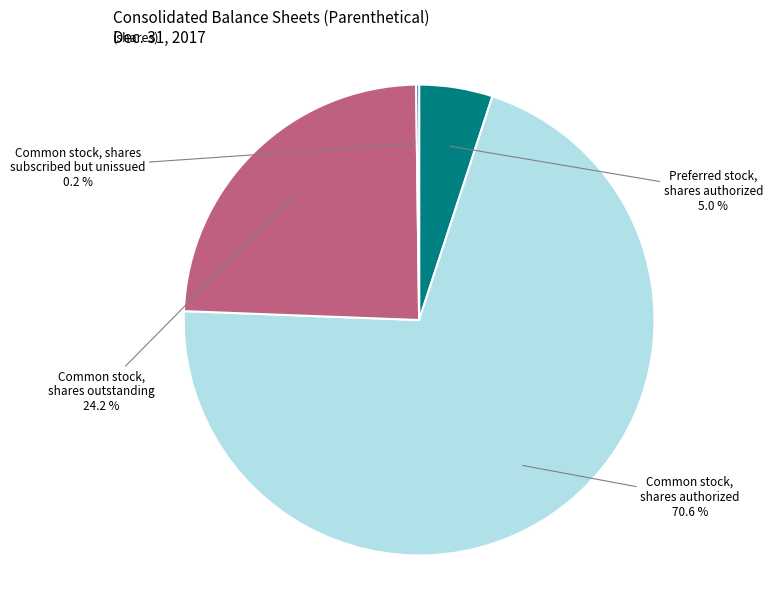

Is there any slice that represents more than half of the pie?

Yes